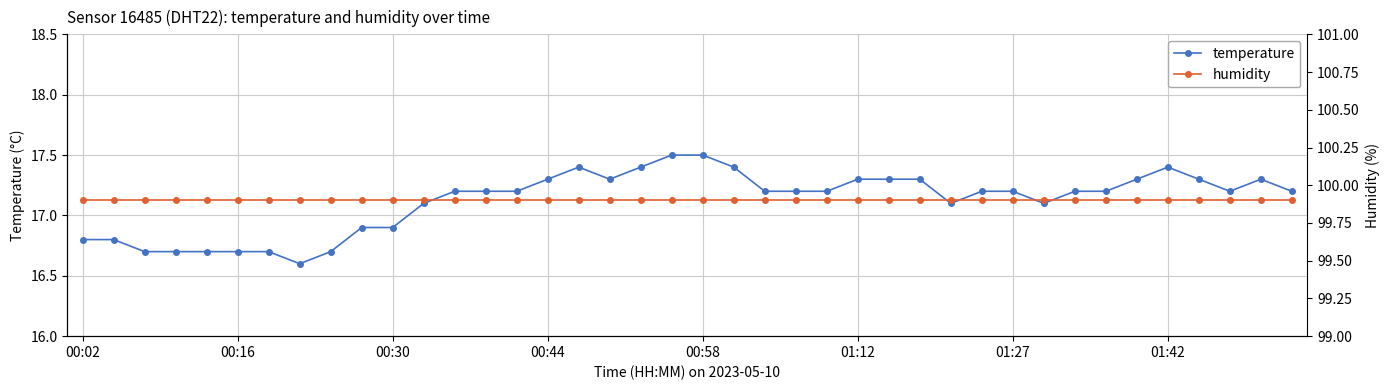

Reading left to right, extract all data points from this chart.

temperature: 16.8	16.8	16.7	16.7	16.7	16.7	16.7	16.6	16.7	16.9	16.9	17.1	17.2	17.2	17.2	17.3	17.4	17.3	17.4	17.5	17.5	17.4	17.2	17.2	17.2	17.3	17.3	17.3	17.1	17.2	17.2	17.1	17.2	17.2	17.3	17.4	17.3	17.2	17.3	17.2
humidity: 99.9	99.9	99.9	99.9	99.9	99.9	99.9	99.9	99.9	99.9	99.9	99.9	99.9	99.9	99.9	99.9	99.9	99.9	99.9	99.9	99.9	99.9	99.9	99.9	99.9	99.9	99.9	99.9	99.9	99.9	99.9	99.9	99.9	99.9	99.9	99.9	99.9	99.9	99.9	99.9